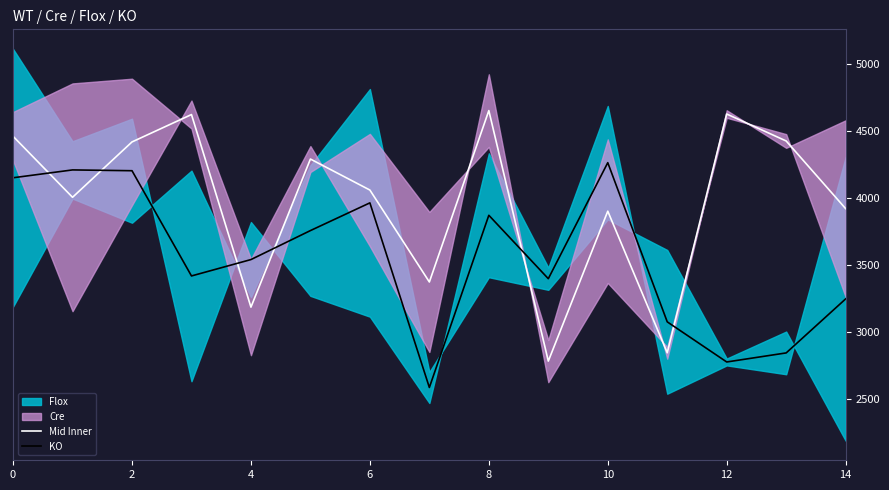

True or false: KO and Mid Inner intersect in this chart.

True